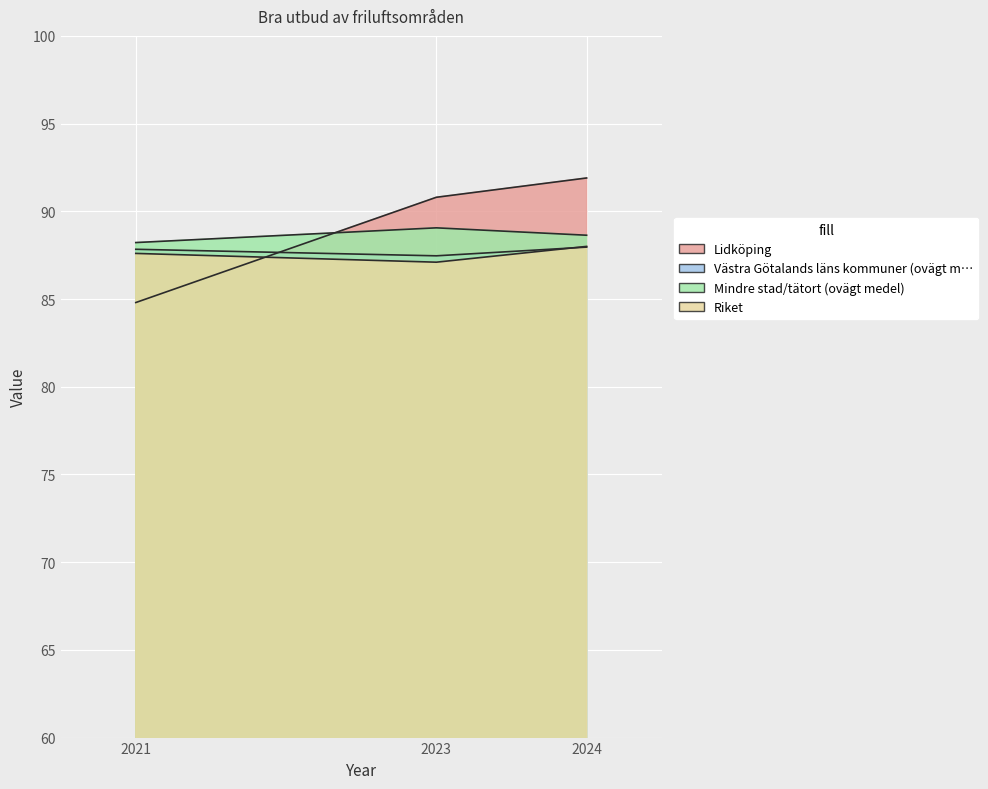

What is the sum of the Lidköping values at 2023 and 2024?

182.7